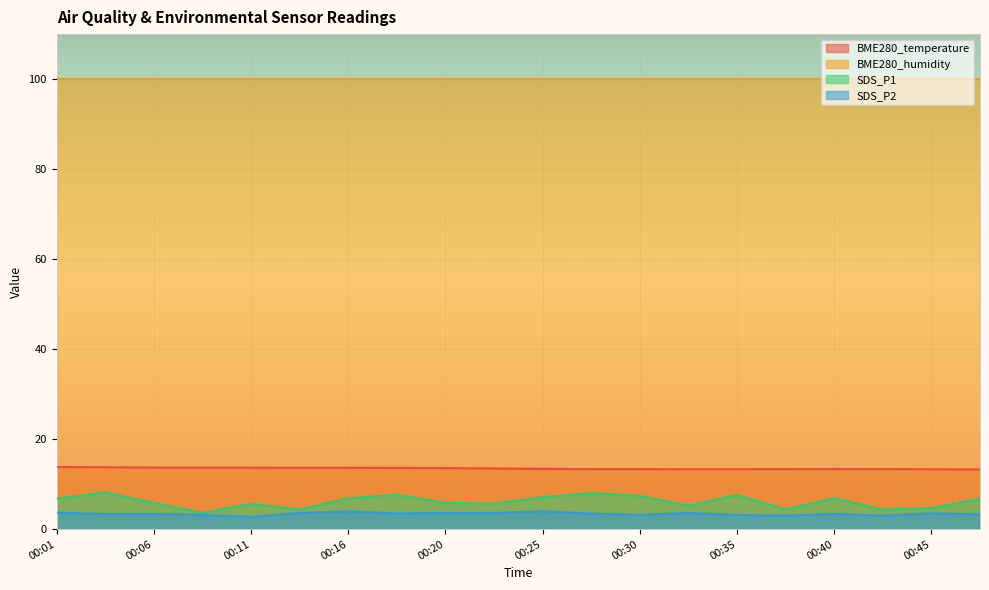

Rank the series at 00:01 from highest to lowest value.

BME280_humidity, BME280_temperature, SDS_P1, SDS_P2